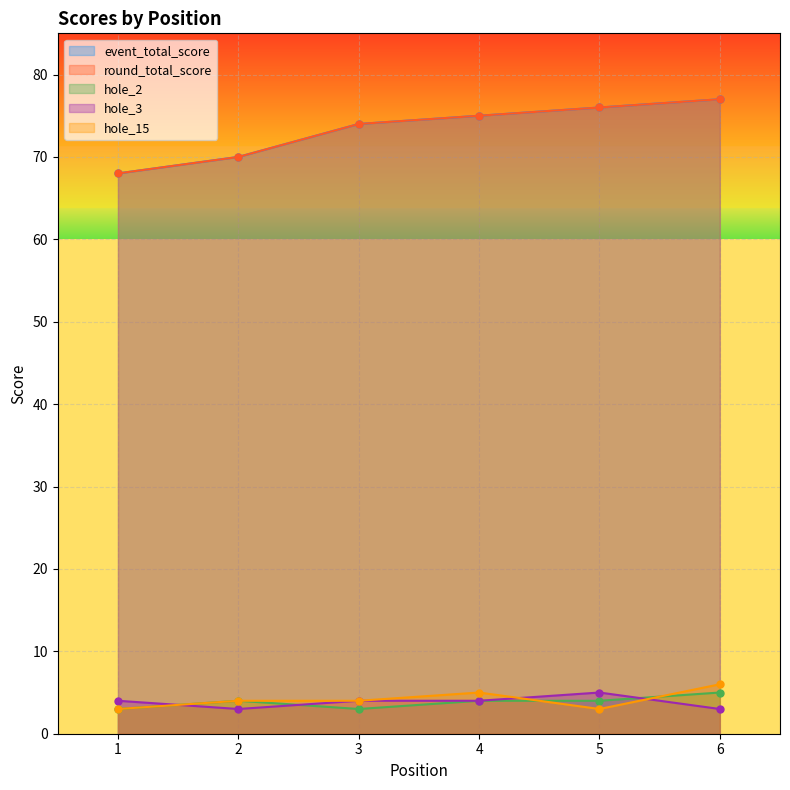

How many interior local valleys does the hole_15 series have?

1